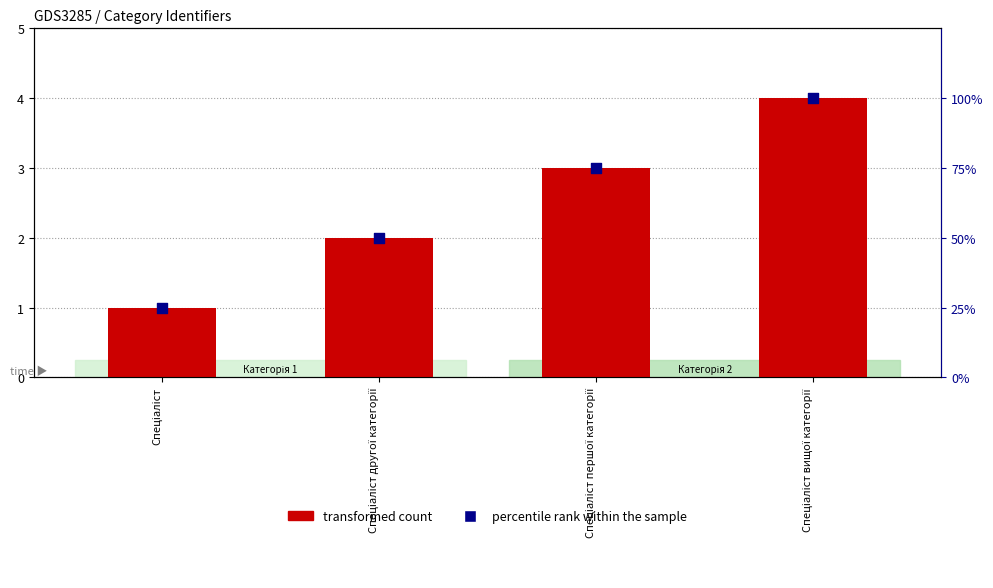

Which series has the widest spread of Y values?

percentile rank within the sample